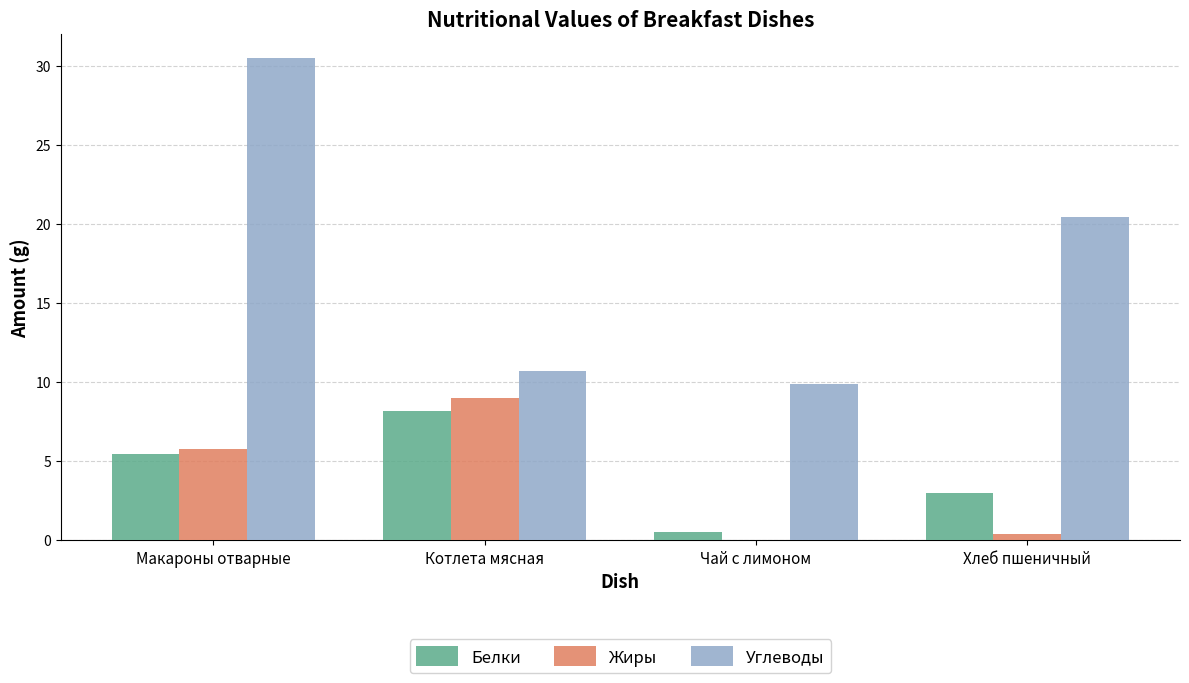

The Жиры series shows 8.4 at Макароны отварные. True or false?

False